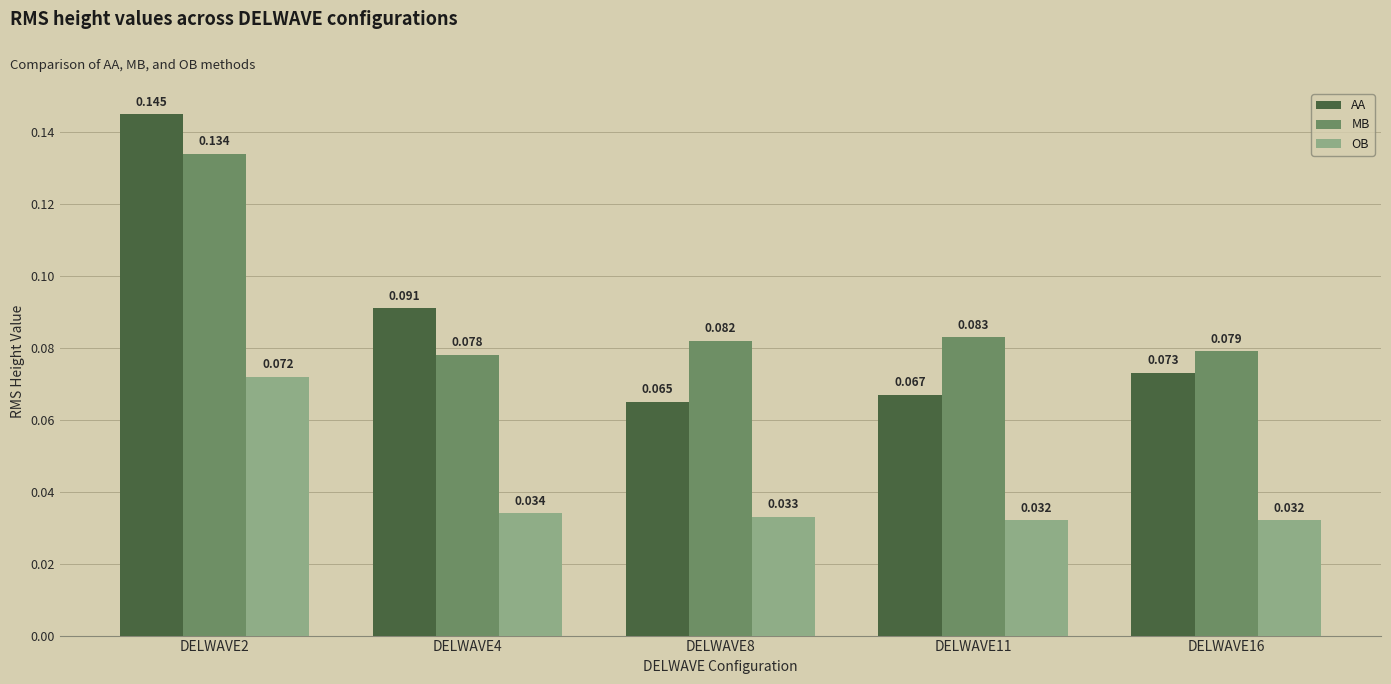

Which series changed the most between DELWAVE2 and DELWAVE11?

AA